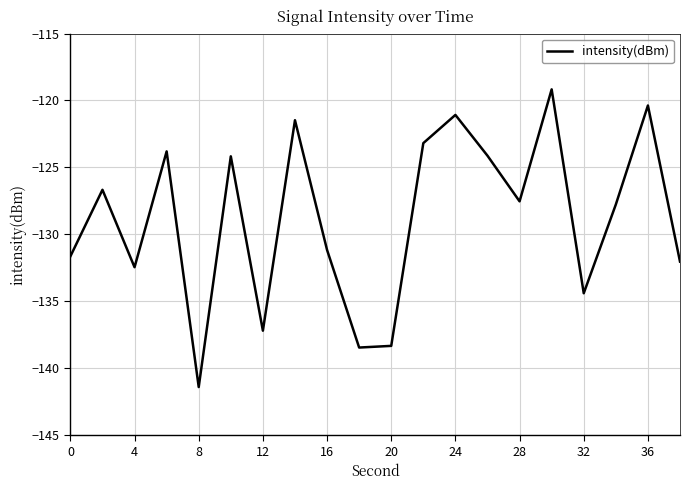

What is the smallest value displayed?

-141.4